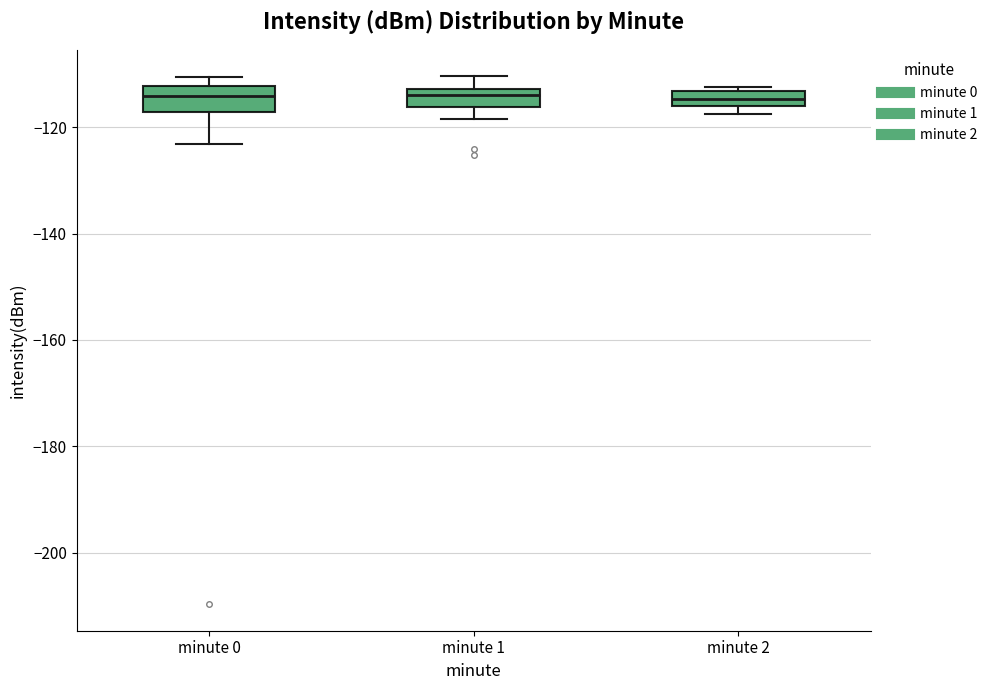

Where does the upper whisker of the box for minute 1 end on the y-axis? The values are not printed on the chart, so give them approximately, as read against the axis.

-110